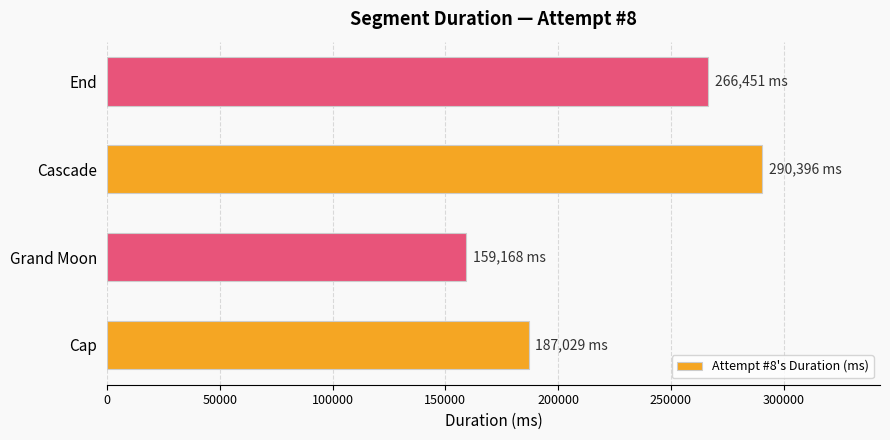

The chart shows a value of 266451 at End. True or false?

True